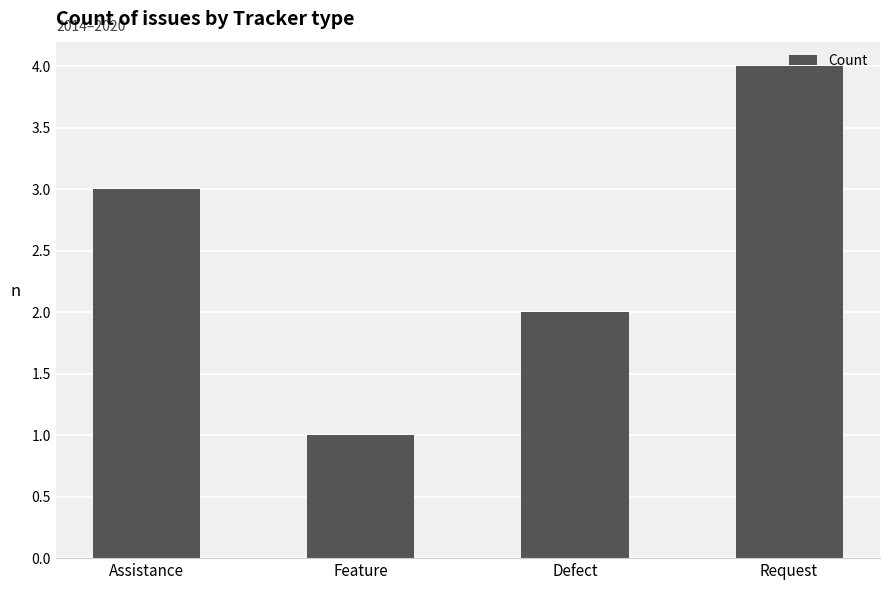

What is the value of the 3rd bar from the left?

2